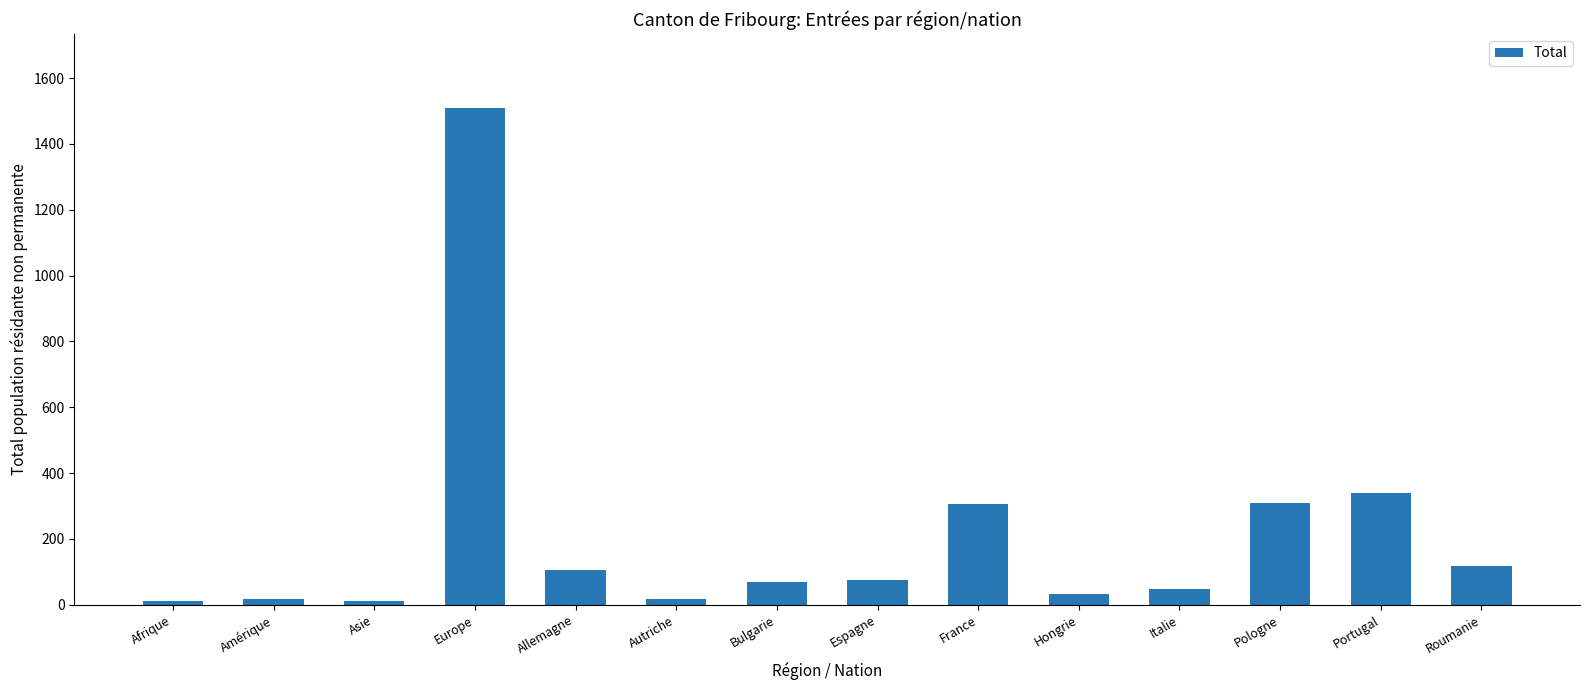

What is the ratio of the value at Allemagne to the value at Hongrie?

3.2